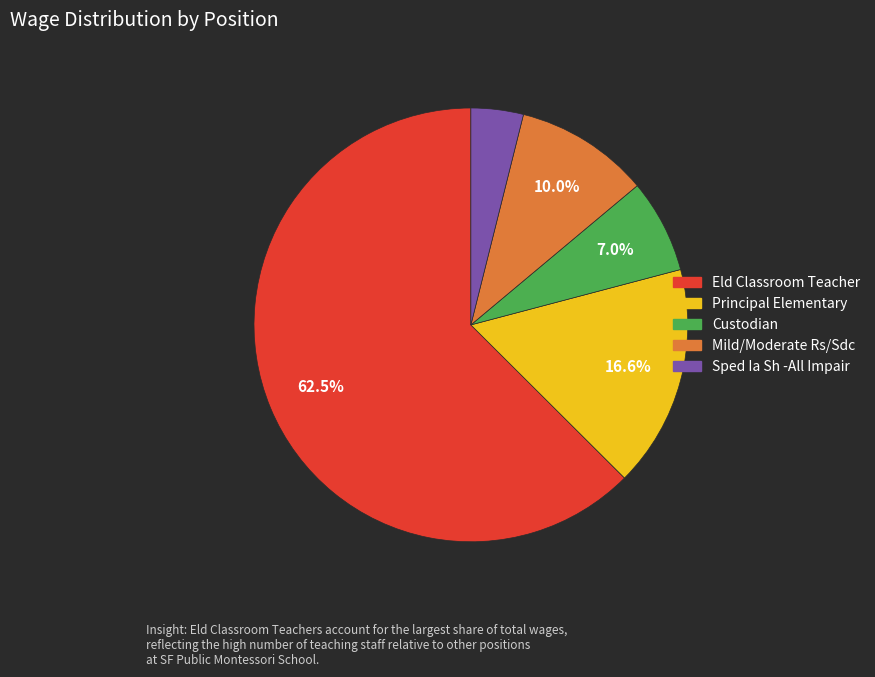

Is there a majority slice in this chart?

Yes